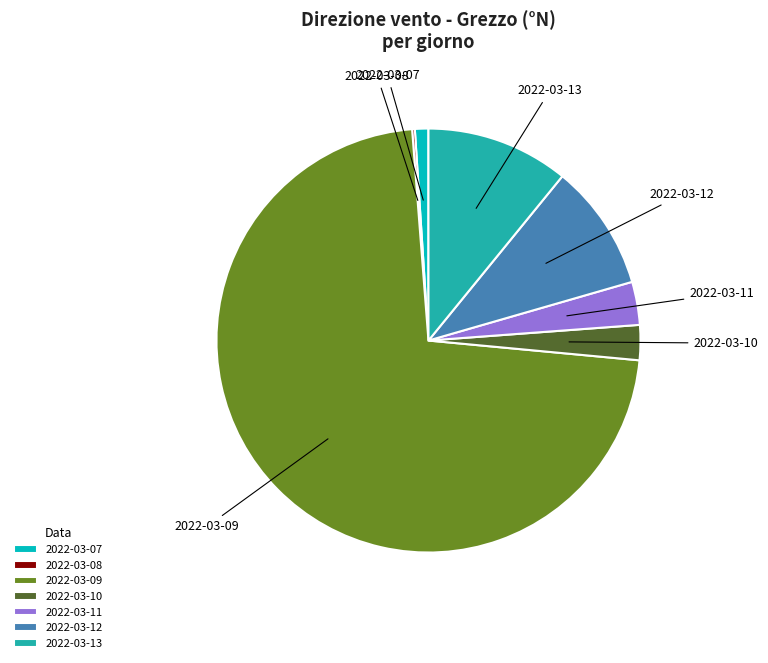

Which slice is the largest?

2022-03-09